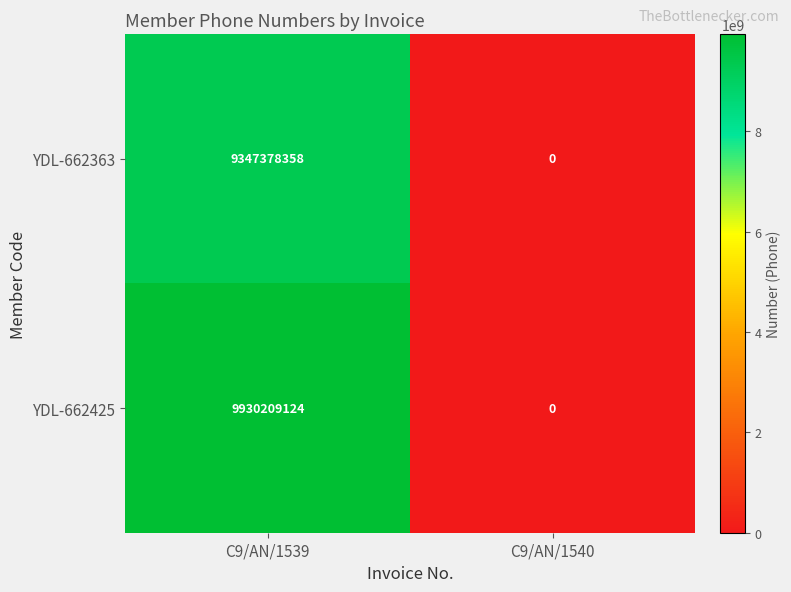

Which series has the largest range (max minus min)?

YDL-662425